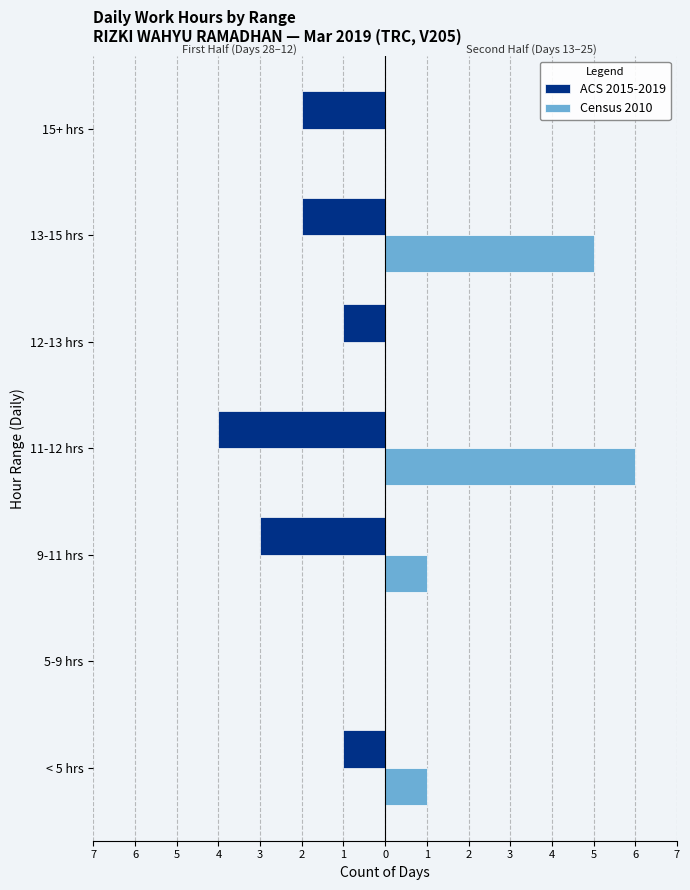

What is the average value of the ACS 2015-2019 series?

-2